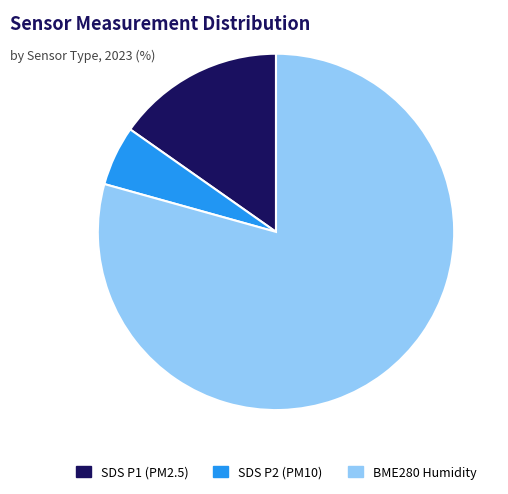

How many slices are in this pie chart?

3